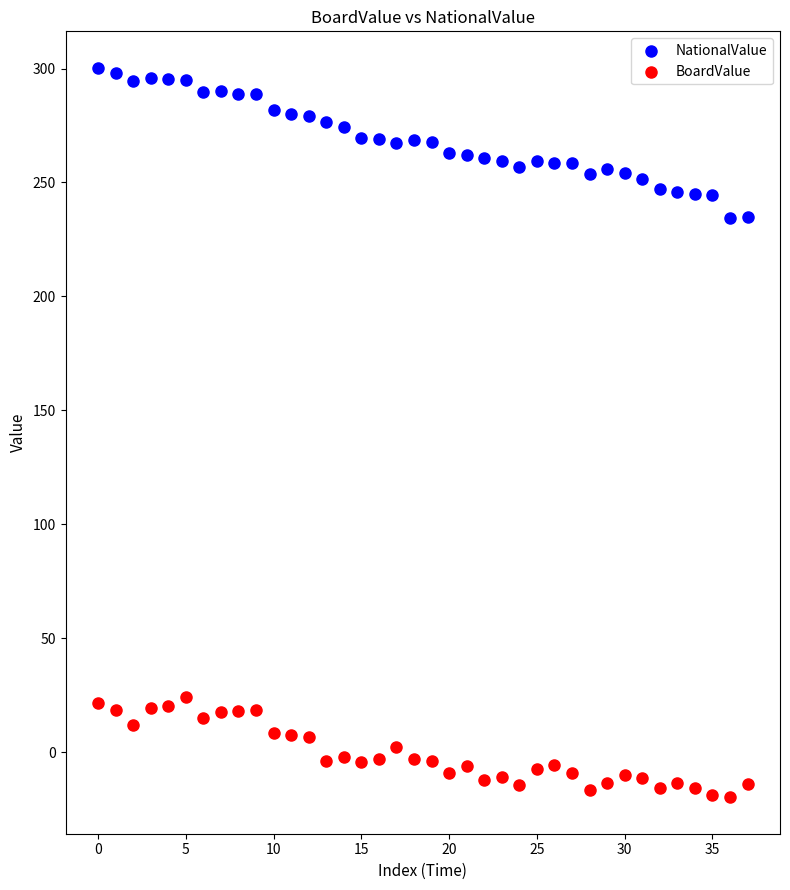

Which series reaches the minimum Y coordinate?

BoardValue